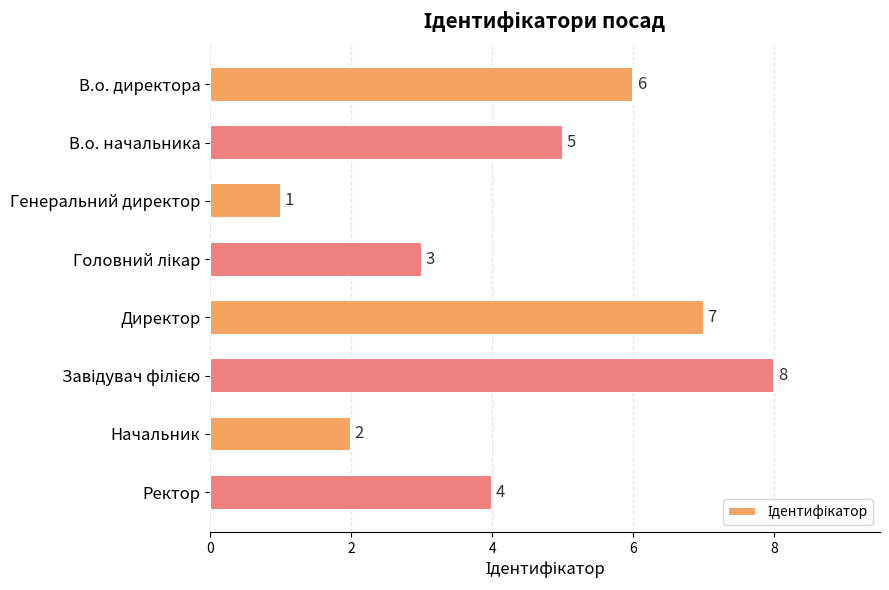

Are the bars horizontal?

Yes